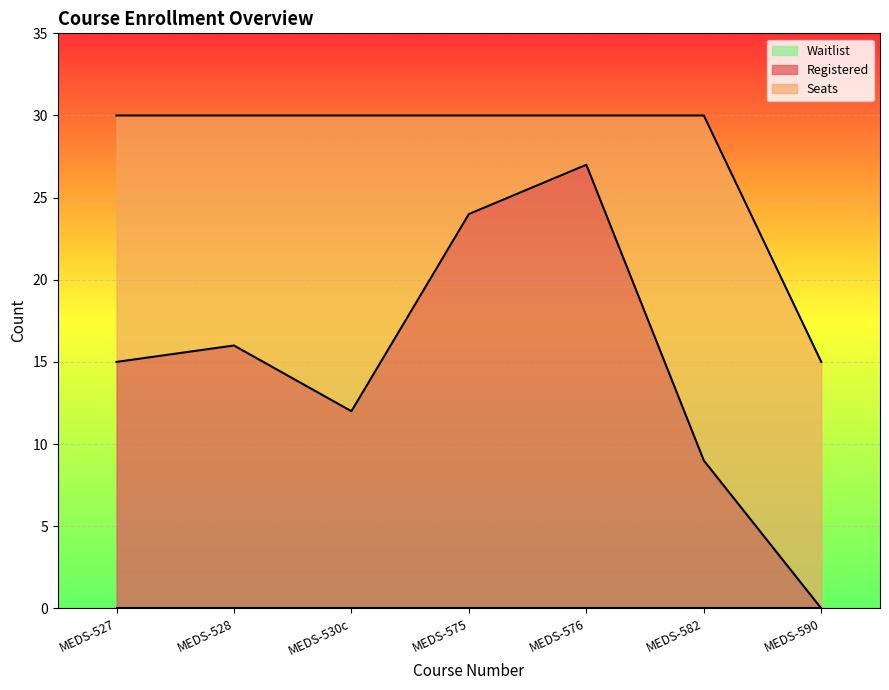

What is the total value across all series at MEDS-590?

15